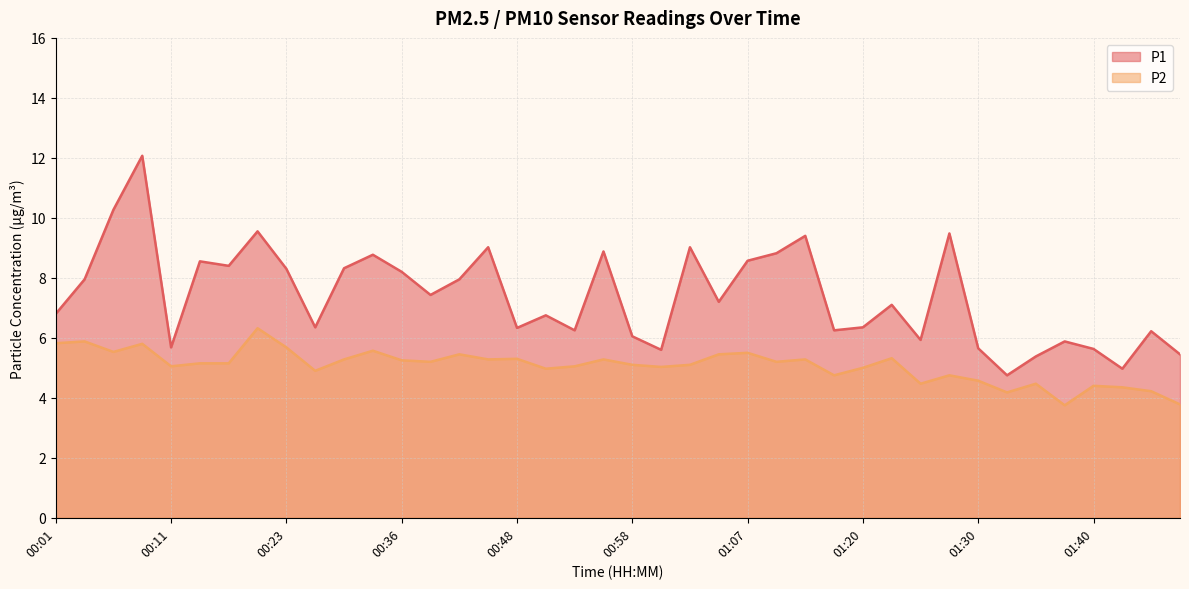

What are all the series names shown in the legend?

P1, P2